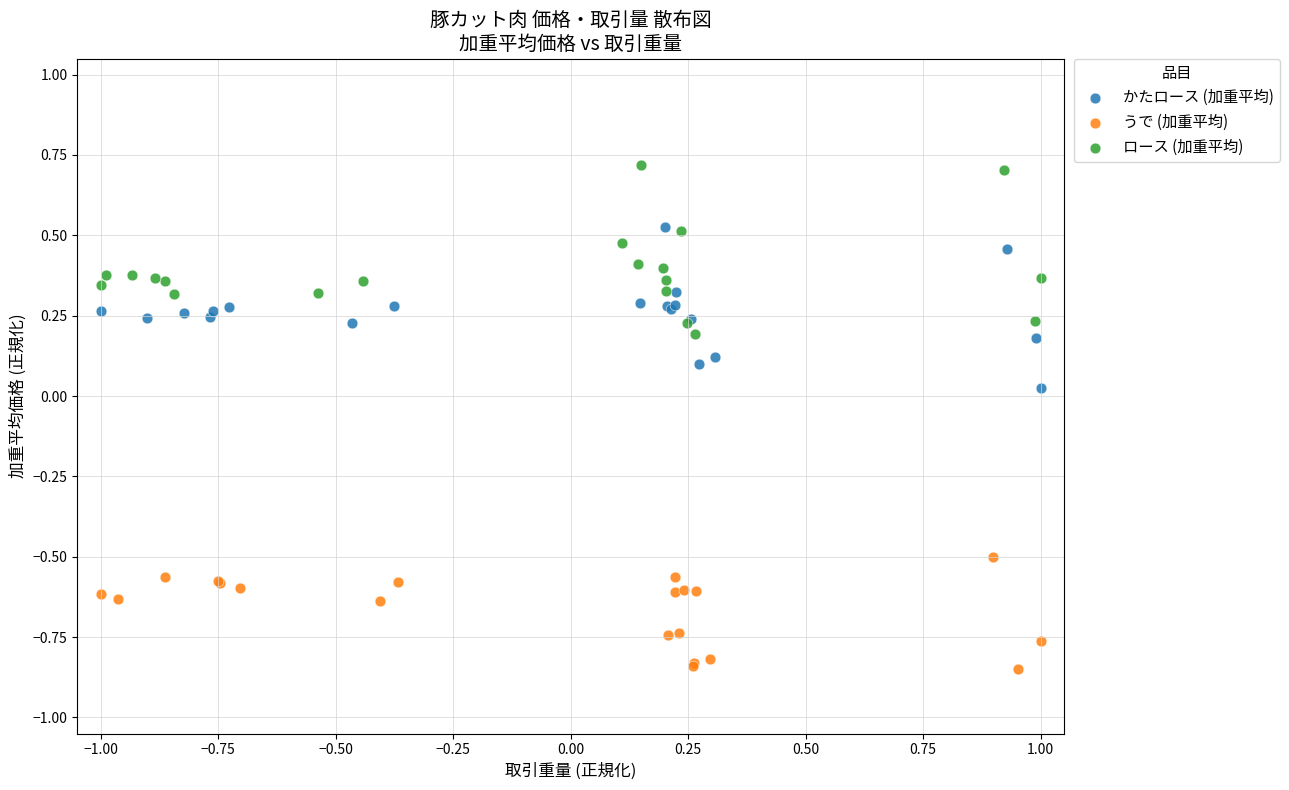

What are all the series names shown in the legend?

かたロース (加重平均), うで (加重平均), ロース (加重平均)